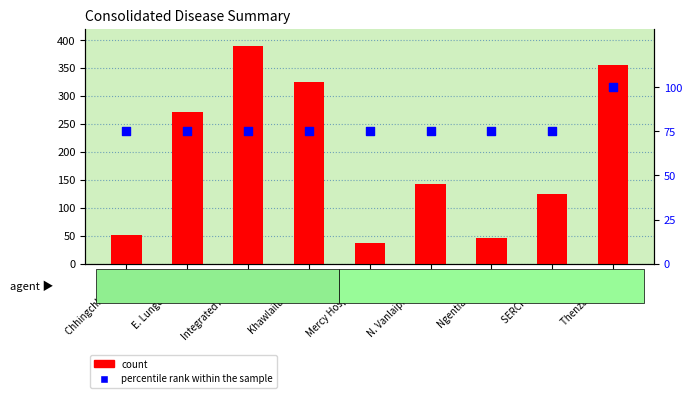

What is the total value across all series at Chhingchhip PHC?

127